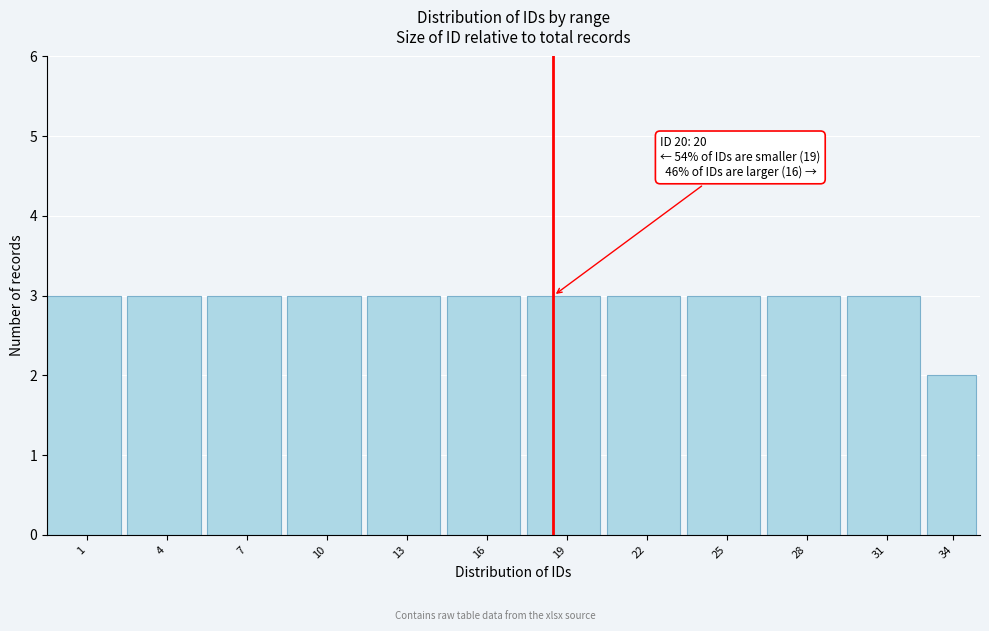

Reading left to right, transcribe all the data shown in this chart.

3	3	3	3	3	3	3	3	3	3	3	2